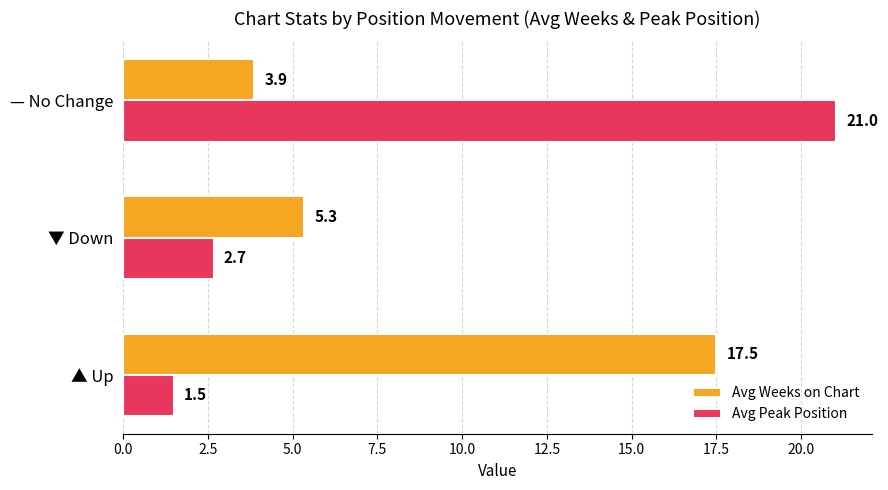

What are all the series names shown in the legend?

Avg Weeks on Chart, Avg Peak Position